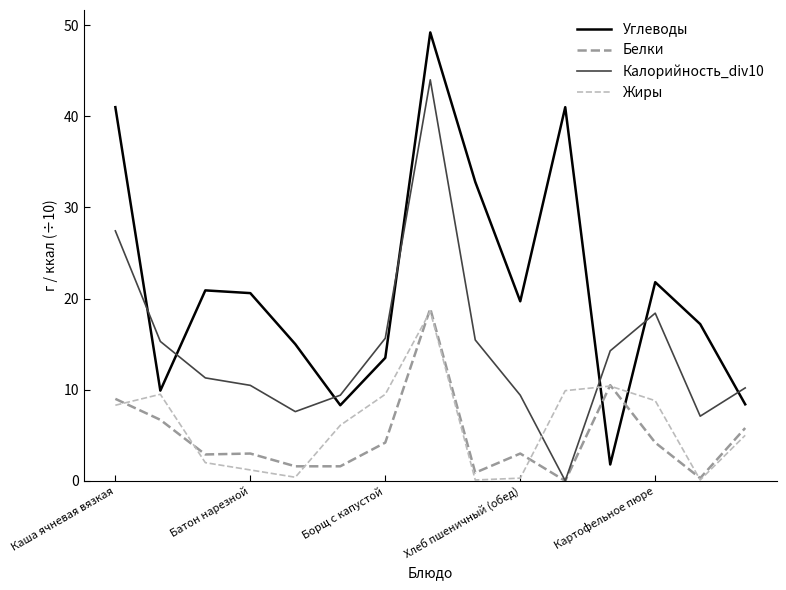

Which series has the largest total across all categories?

Углеводы